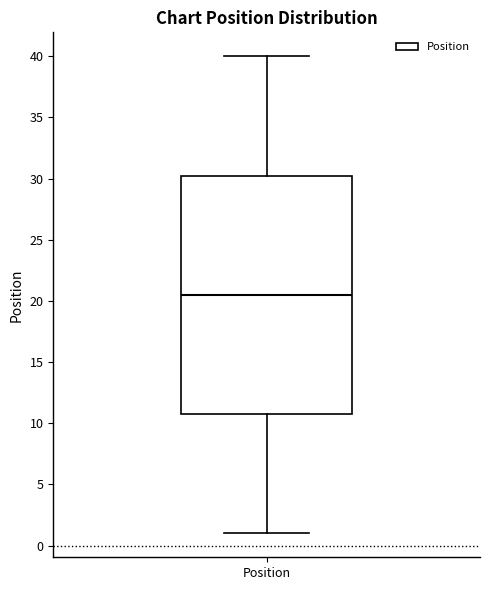

Transcribe this box plot: give where the median line is, the range the box spans, and where the two whiskers end, as read against the y-axis. The values are not printed on the chart, so give them approximately, as read against the axis.

median 20.5, box 11.0 to 30.5, whiskers 1.0 to 40.0